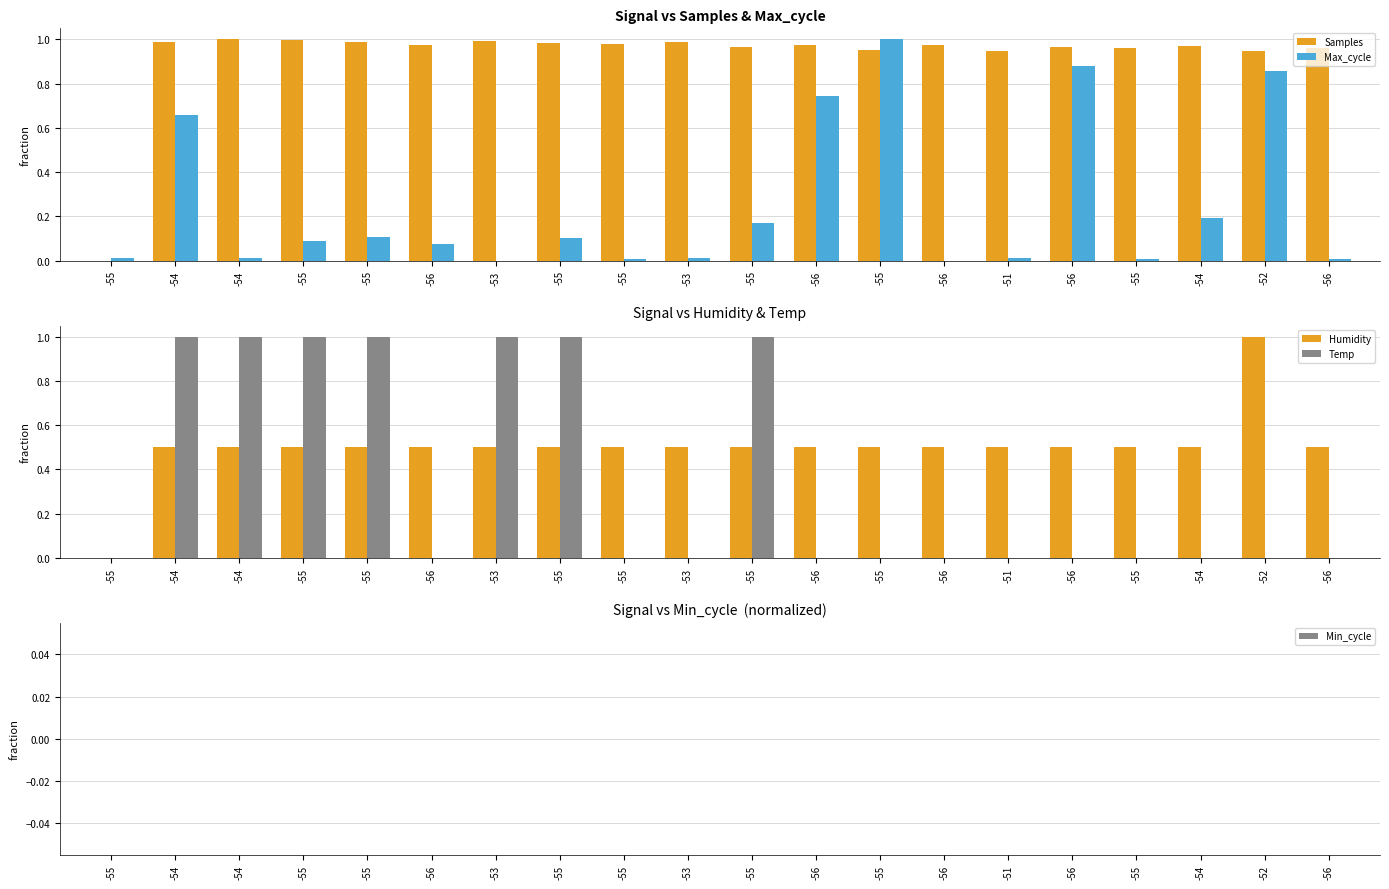

At which label is Samples closest to 0?

-55